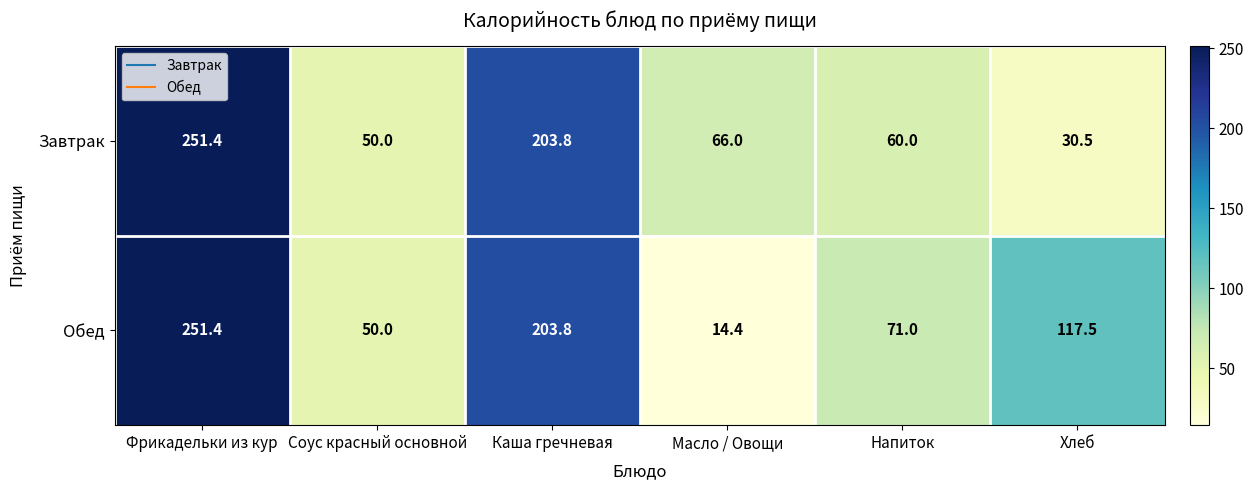

Reading right to left, list all the values displayed in this chart.

Завтрак: 30.5	60.0	66.0	203.8	50.0	251.4
Обед: 117.5	71.0	14.4	203.8	50.0	251.4